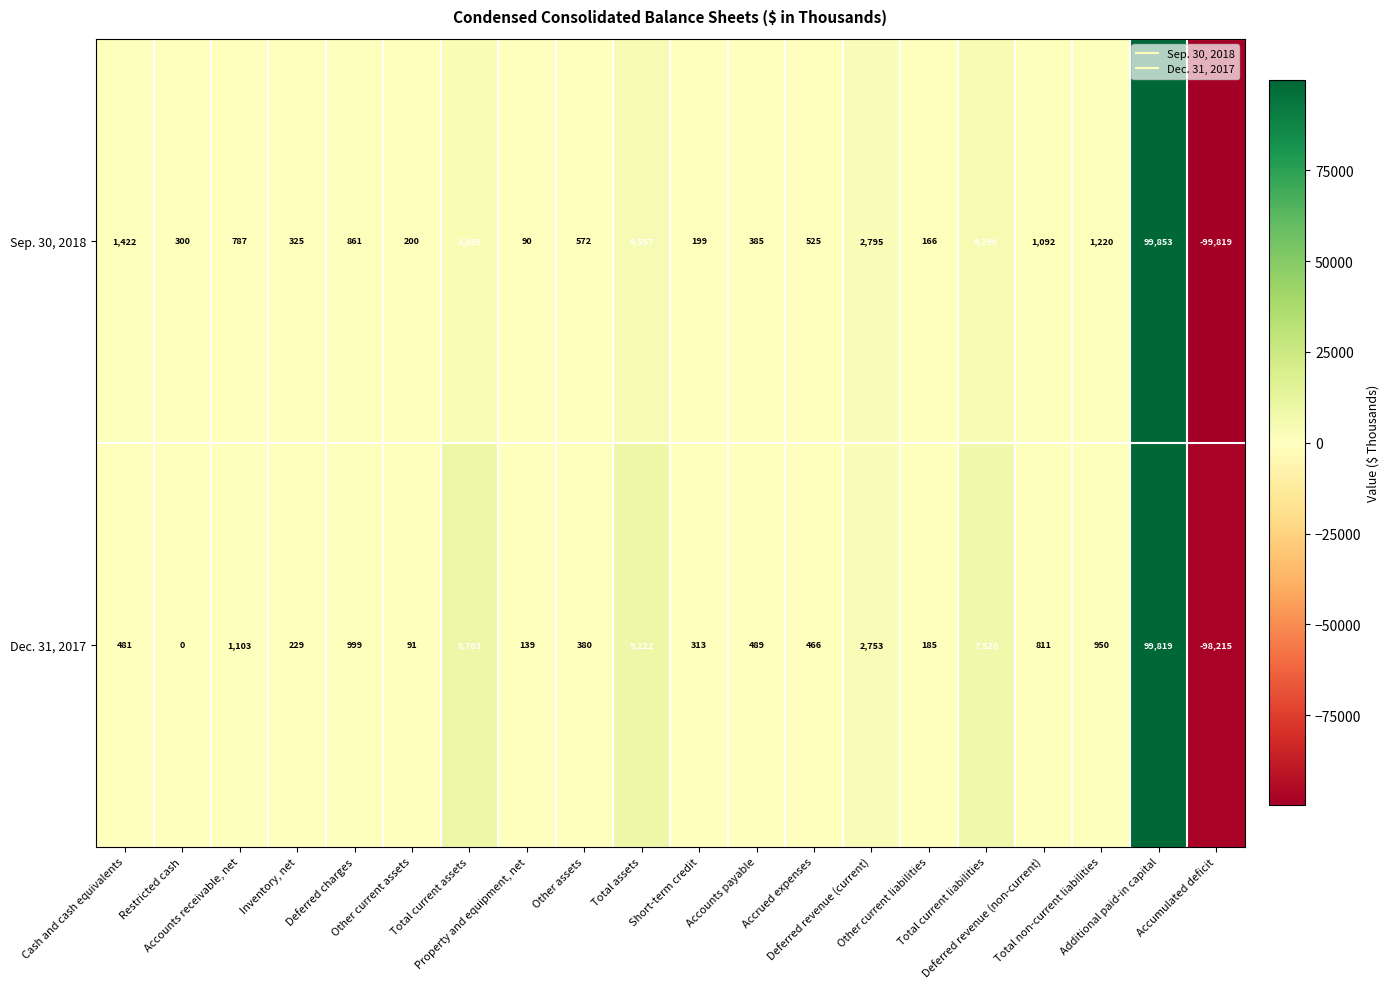

What is the difference between the maximum and minimum values in the Dec. 31, 2017 series?

198034